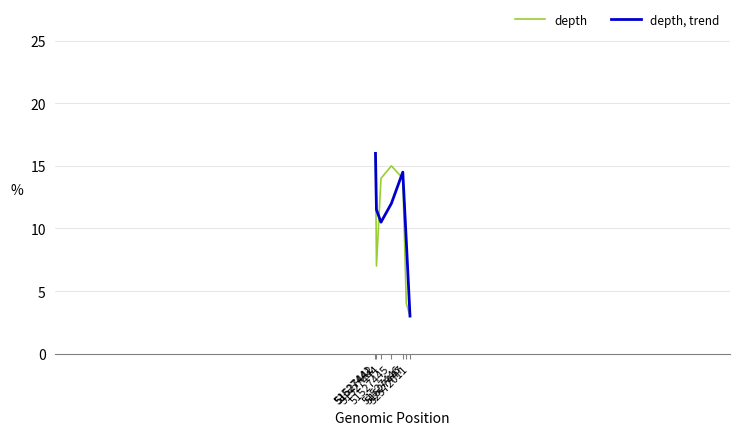

What value does the depth series have at 51527444?

14.0